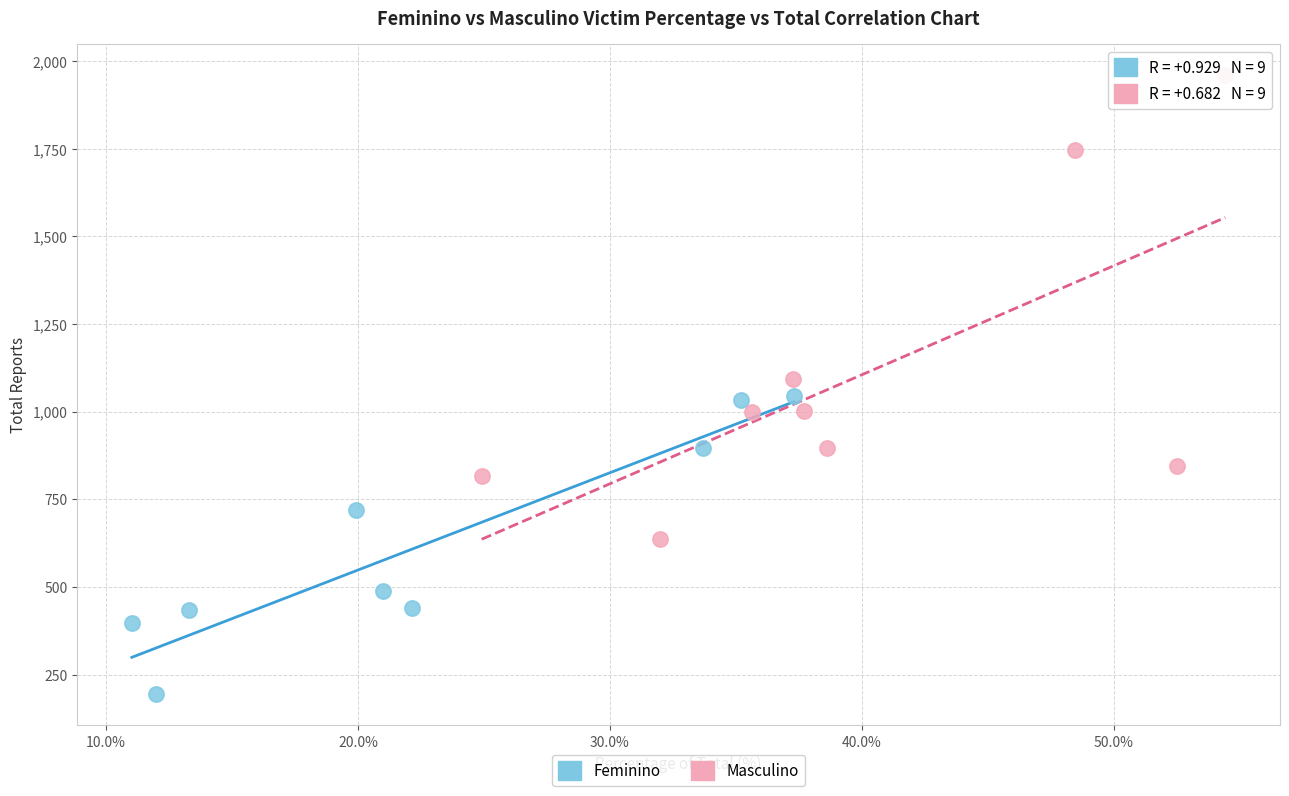

Which series has the largest Y range (max minus min)?

Masculino